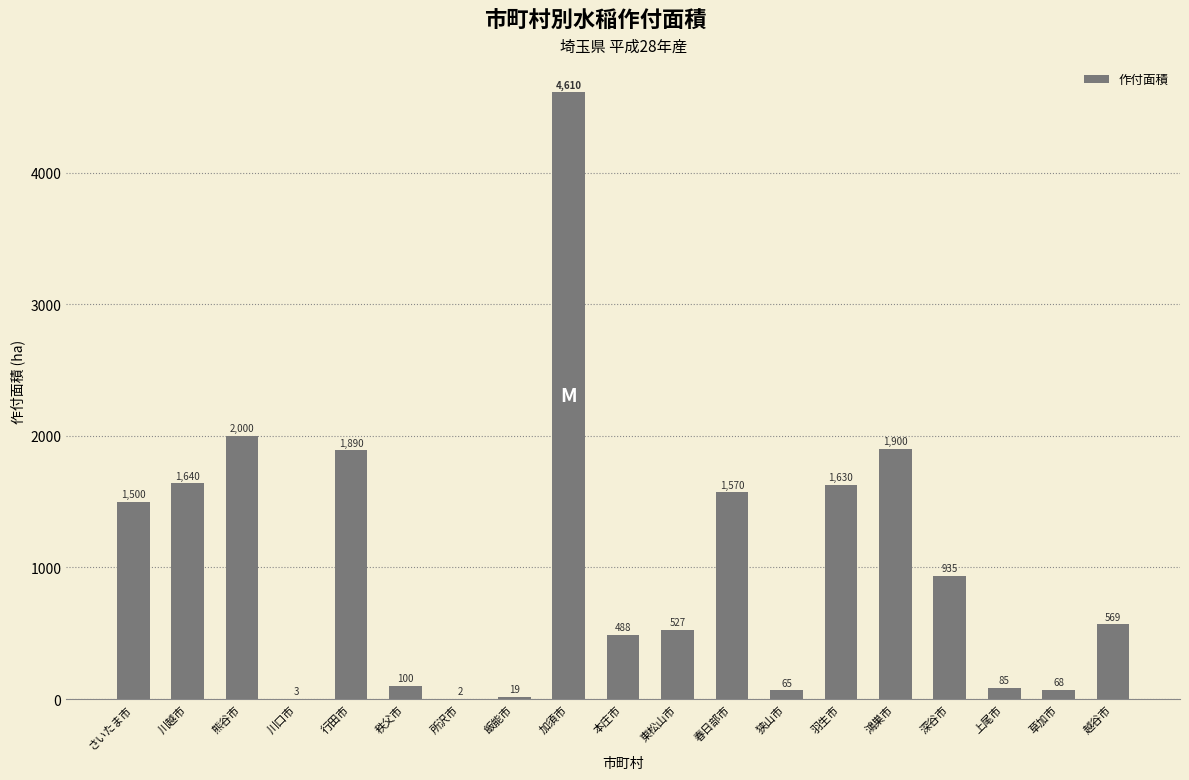

What is the sum of all values?

19601